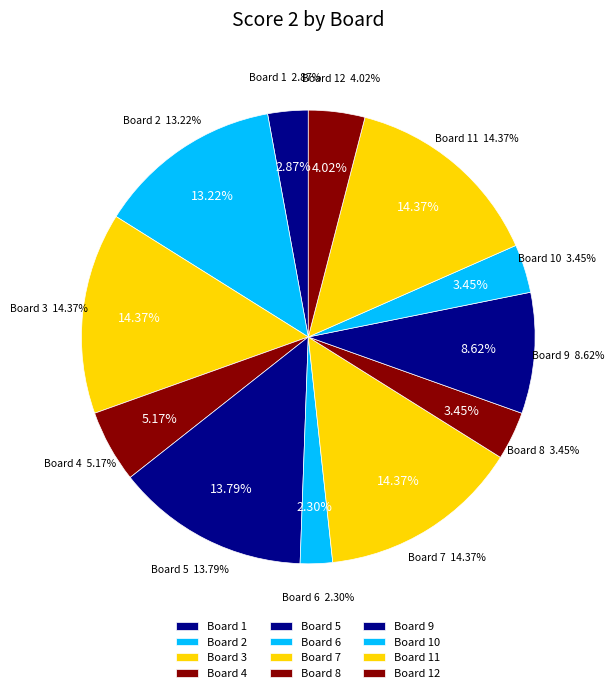

Rank the categories by value from highest to lowest.

Board 3, Board 7, Board 11, Board 5, Board 2, Board 9, Board 4, Board 12, Board 8, Board 10, Board 1, Board 6